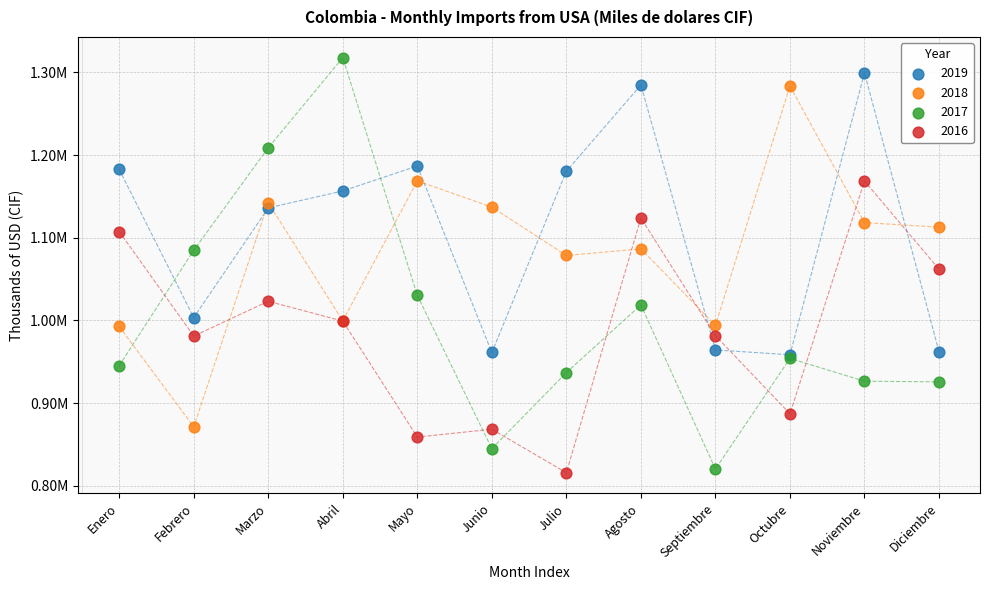

What are all the series names shown in the legend?

2019, 2018, 2017, 2016